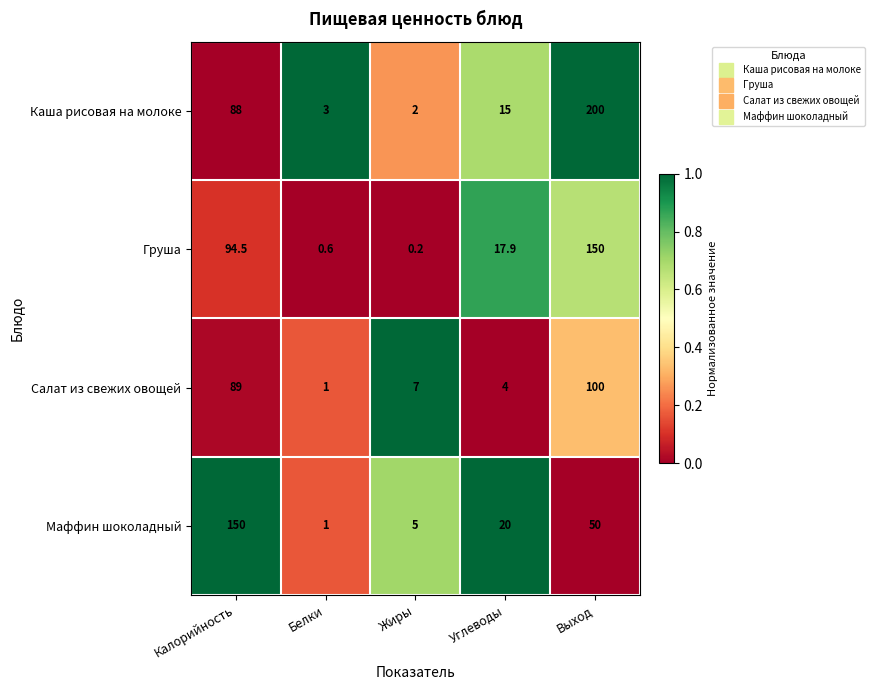

Reading left to right, extract all data points from this chart.

Каша рисовая на молоке: 88.0	3.0	2.0	15.0	200.0
Груша: 94.5	0.6	0.2	17.9	150.0
Салат из свежих овощей: 89.0	1.0	7.0	4.0	100.0
Маффин шоколадный: 150.0	1.0	5.0	20.0	50.0